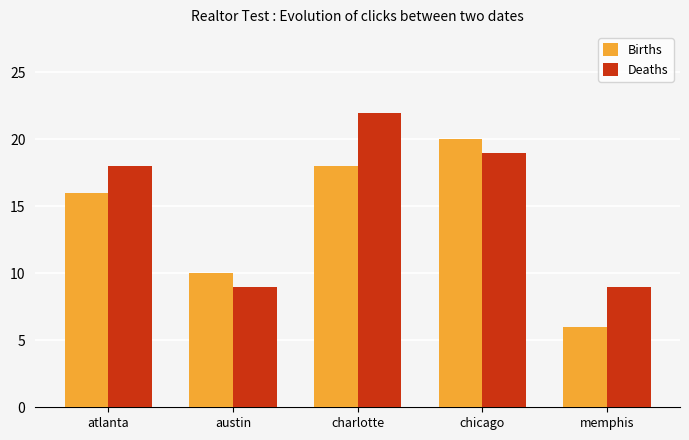

What is the label of the 1st bar from the left?

atlanta